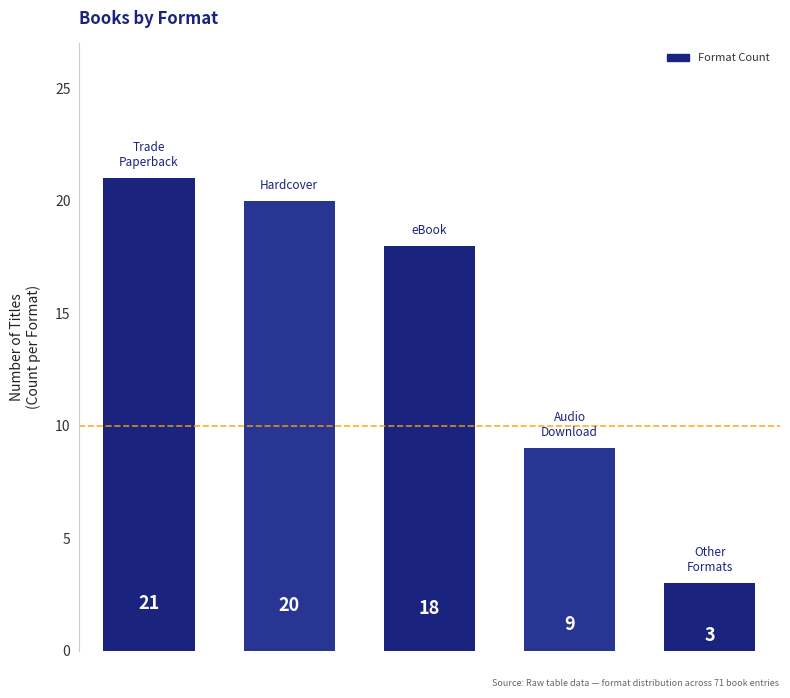

What is the difference between the maximum and minimum values?

18